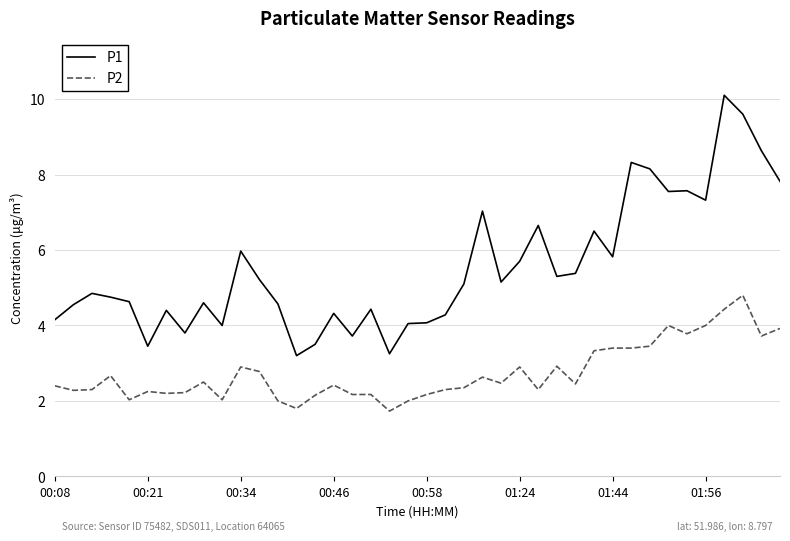

At how many categories does at least one series exceed 3?

40